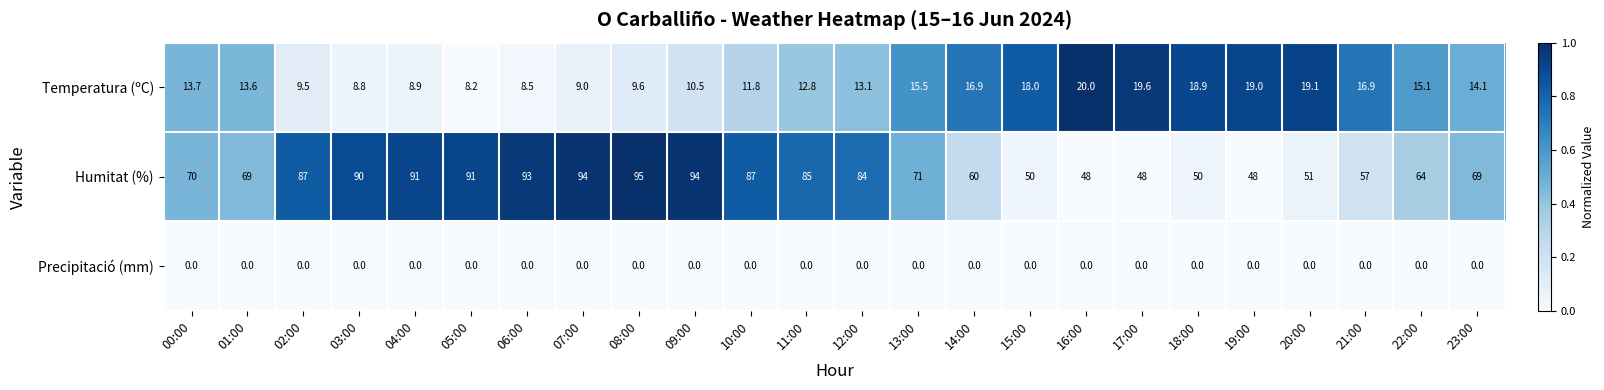

List the series in order of their overall mean, highest first.

Humitat (%), Temperatura (ºC), Precipitació (mm)